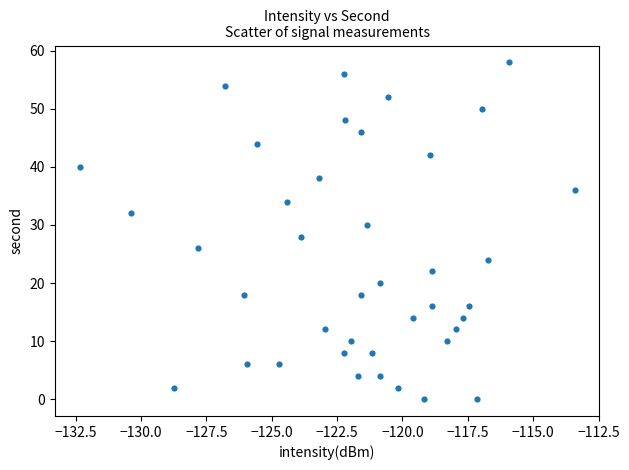

What is the range of Y values (max minus min)?

58